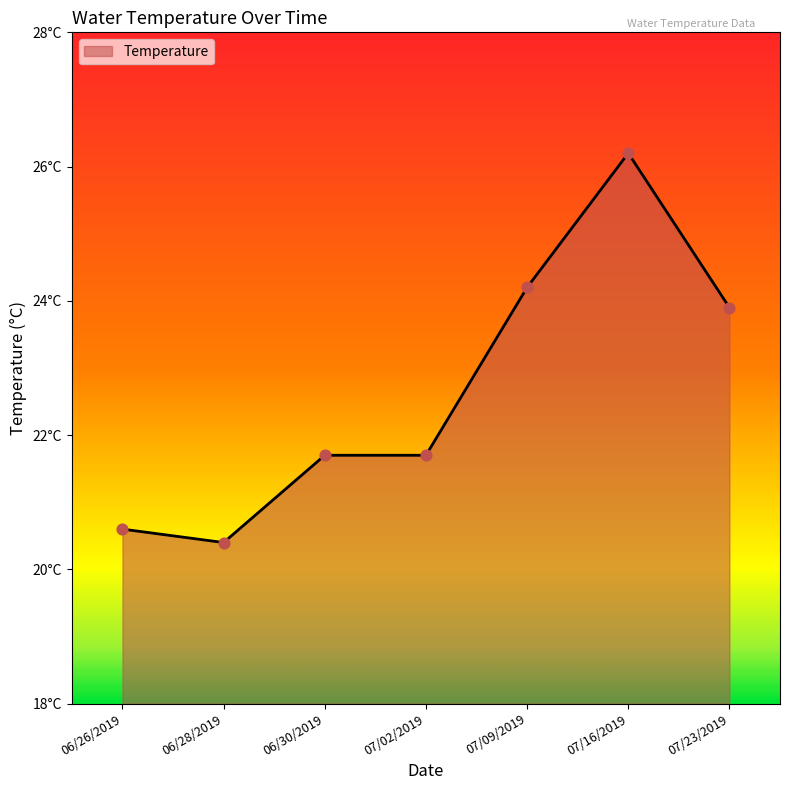

What is the change in value from 06/26/2019 to 07/09/2019?

+3.6